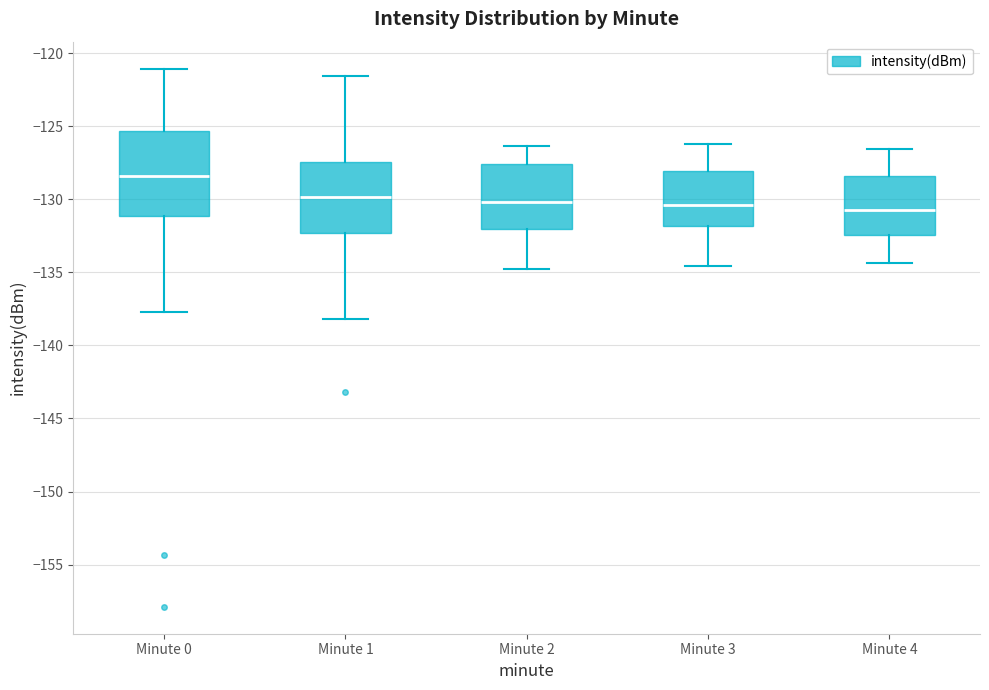

Where does the median line of the box for Minute 4 sit on the y-axis? The values are not printed on the chart, so give them approximately, as read against the axis.

-130.5